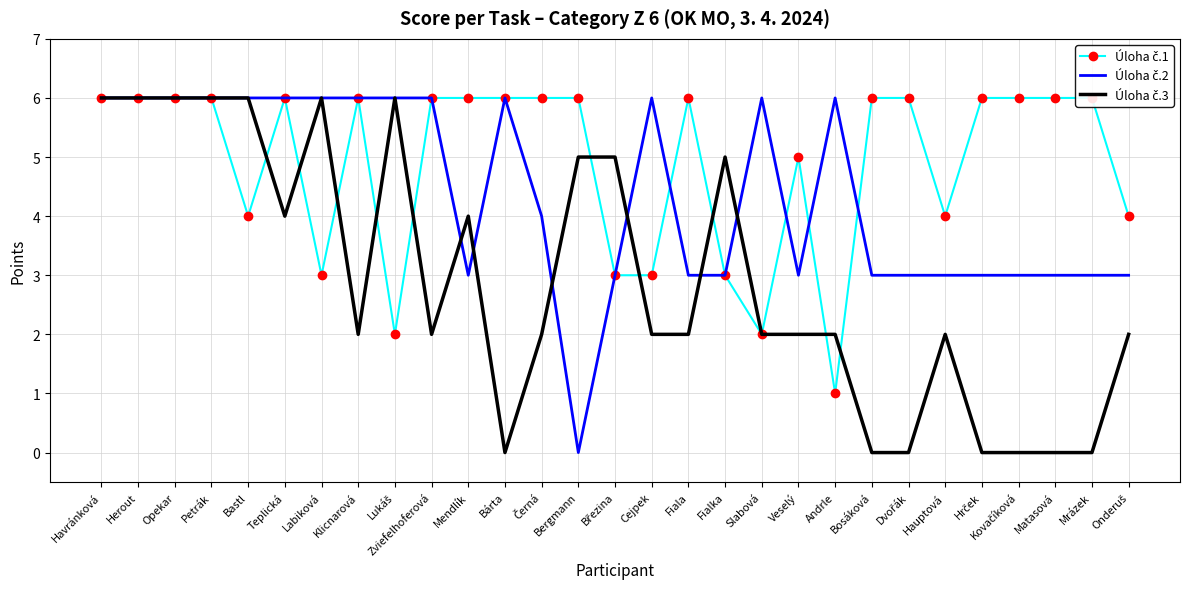

Where is the first local maximum for Úloha č.3?

Labiková